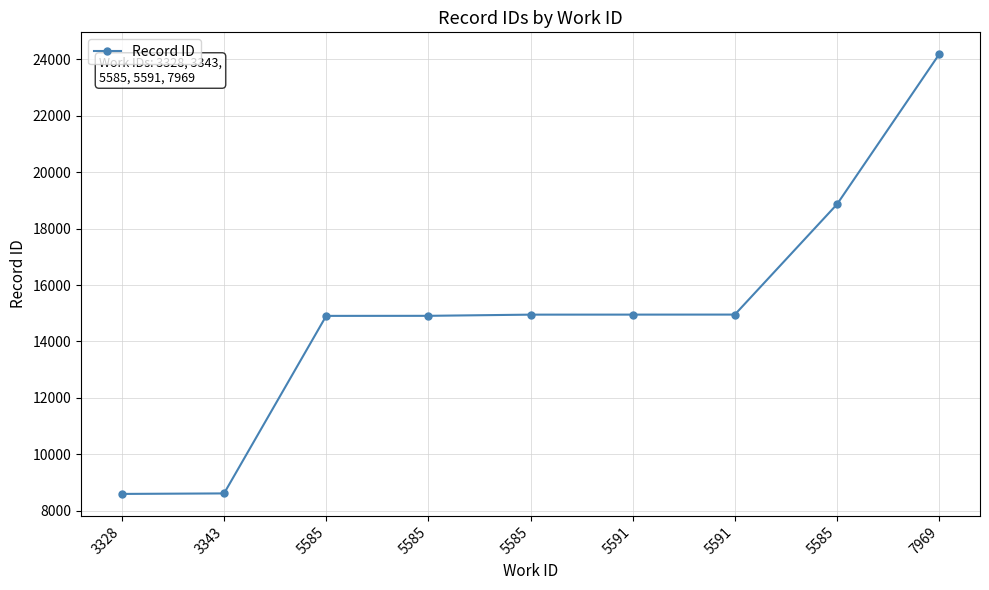

The chart shows a value of 14909 at 5585. True or false?

True